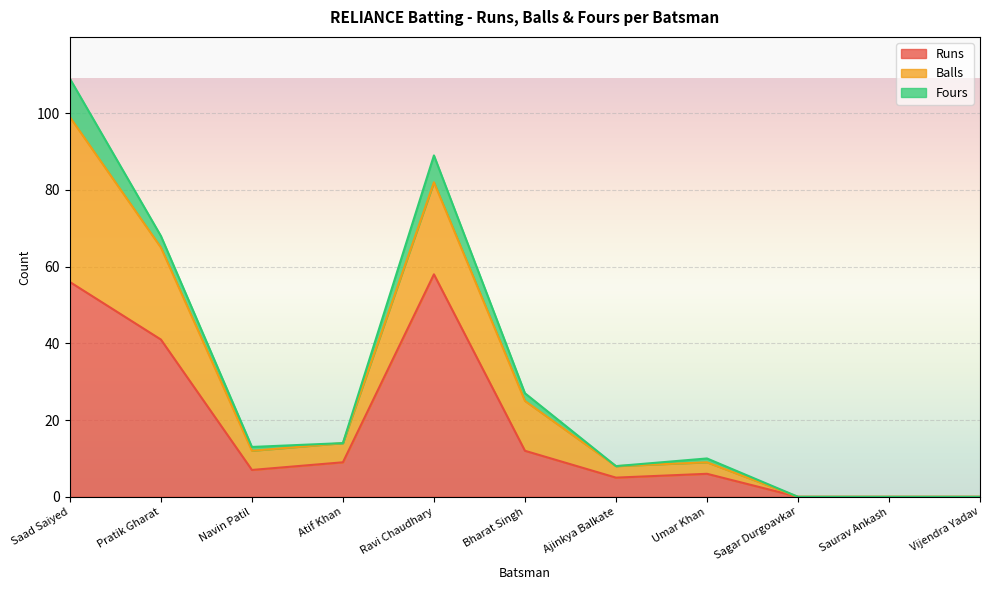

Which category has the highest value in the Balls series?

Saad Saiyed